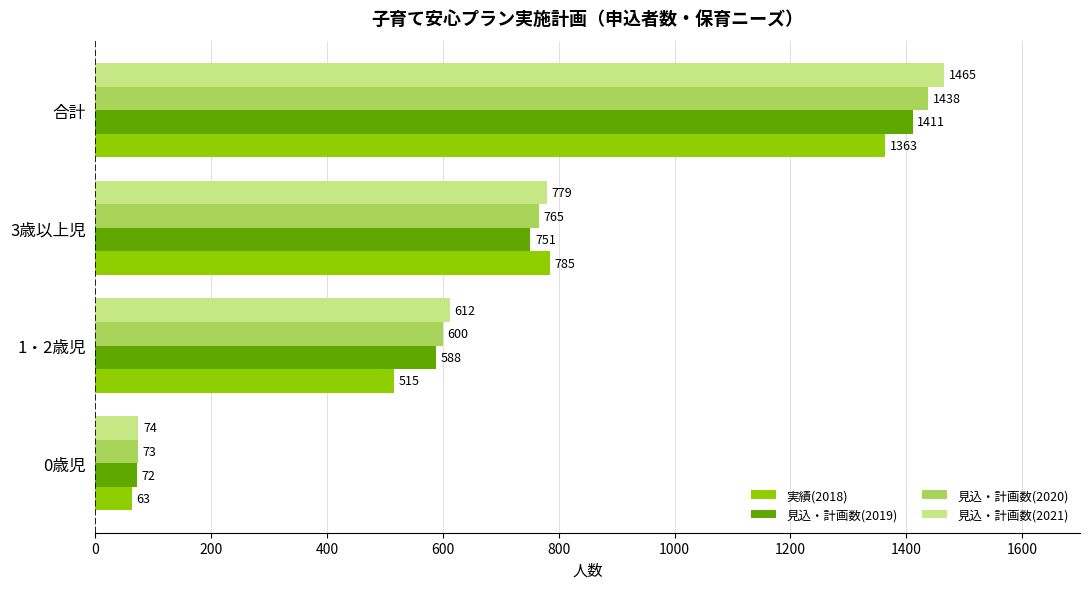

Which label corresponds to the smallest value in the chart?

0歳児